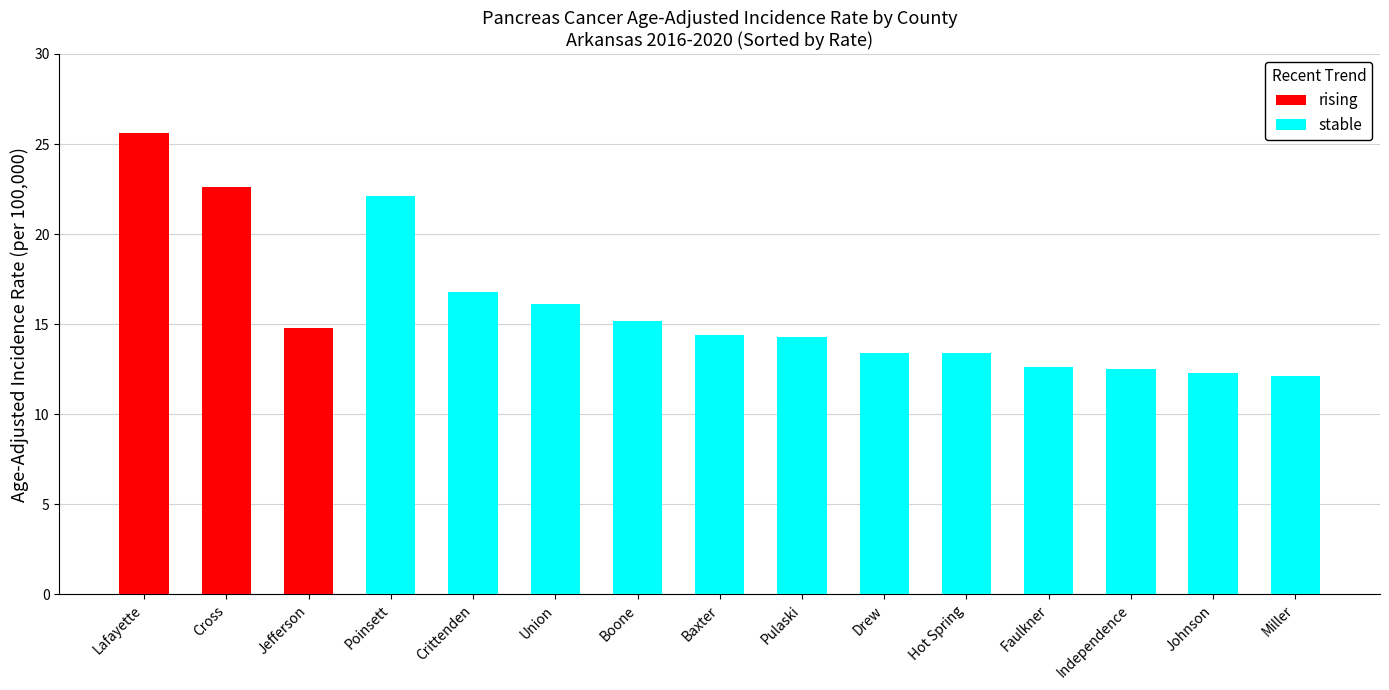

What is the minimum value for stable?

12.1